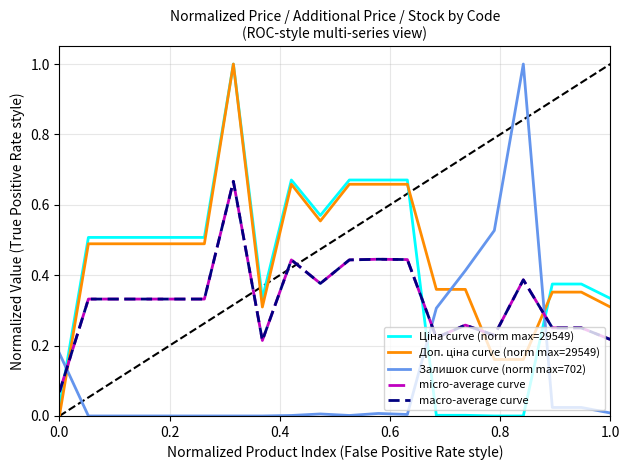

What is the value of the micro-average curve point at the 7th from the left?

0.7